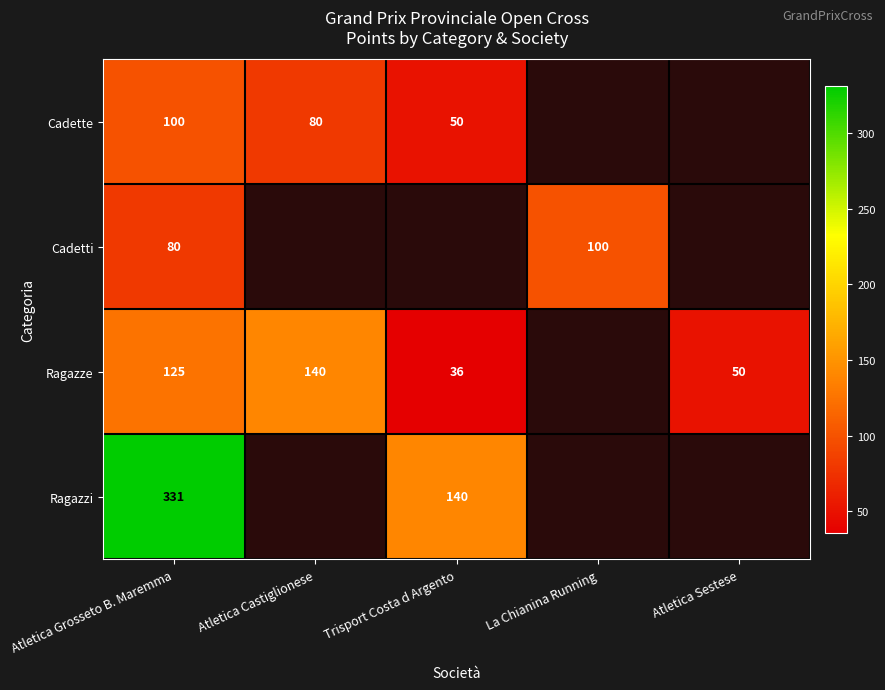

Is it true that Ragazze equals 23 at Trisport Costa d Argento?

False